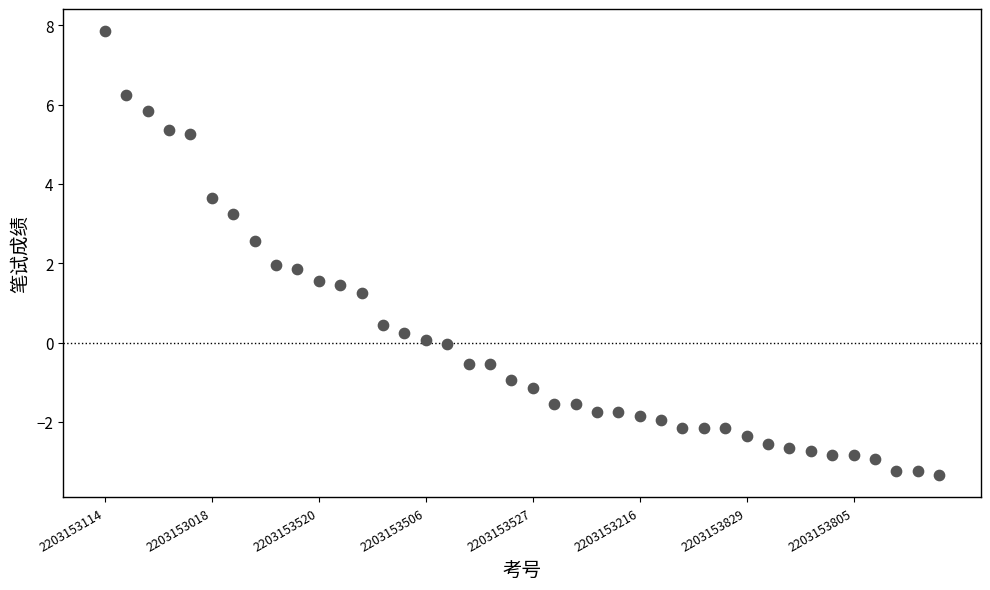

What is the range of Y values (max minus min)?

11.2